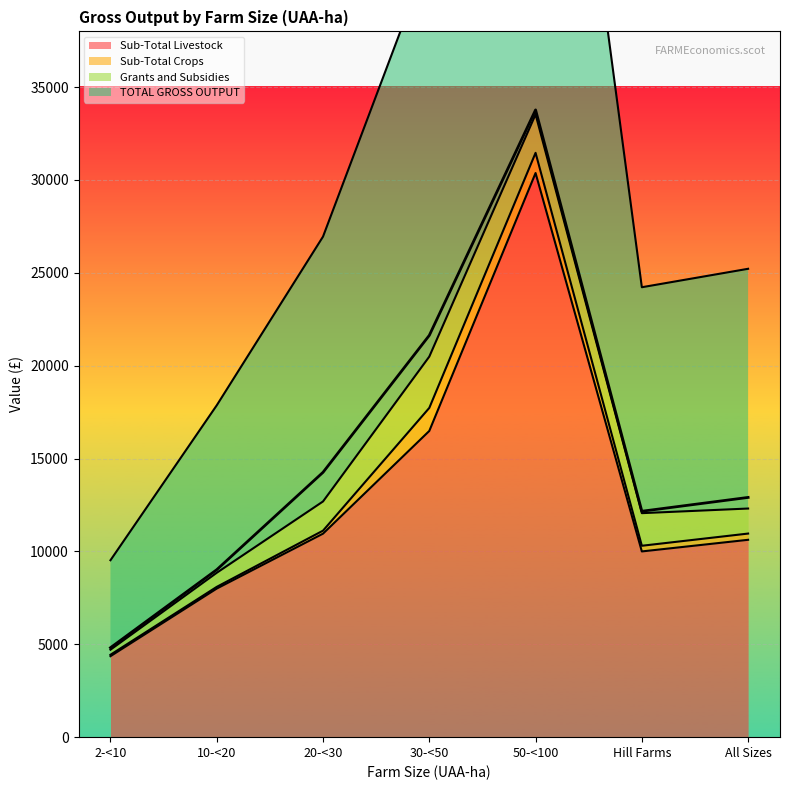

How many values in the Sub-Total Livestock series exceed 10626?

3